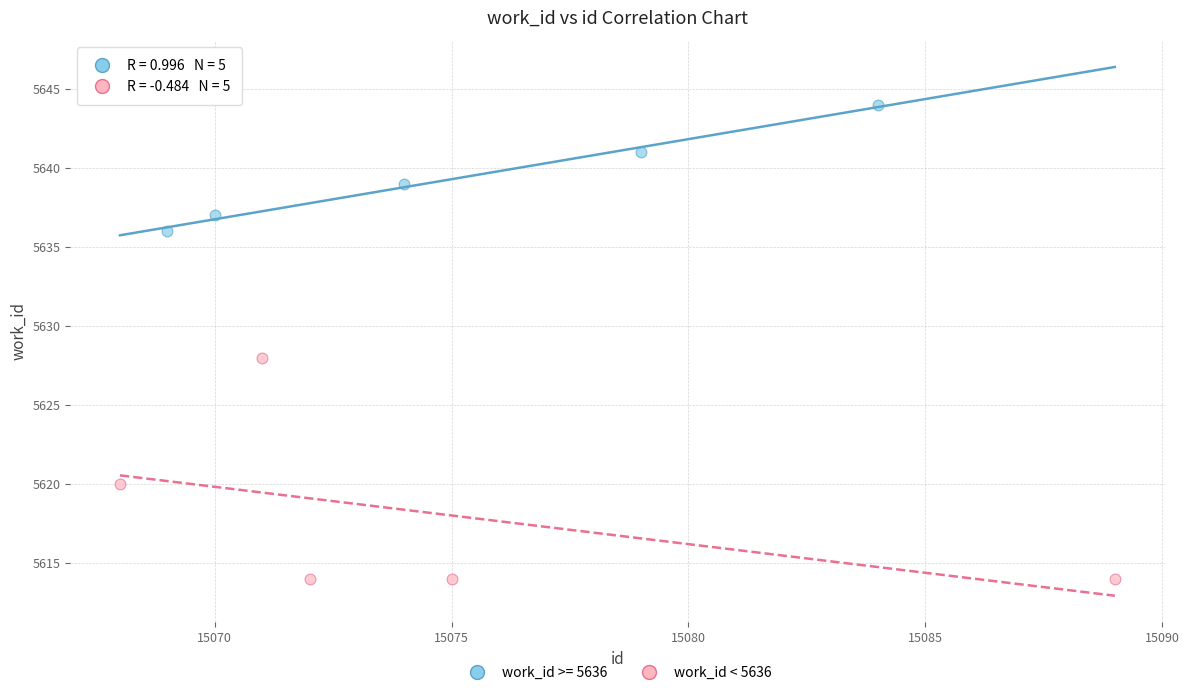

Which series reaches the minimum Y coordinate?

work_id < 5636